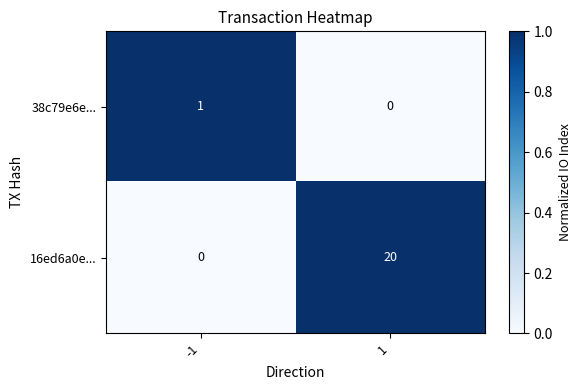

At -1, list the series in order from largest to smallest.

38c79e6e..., 16ed6a0e...